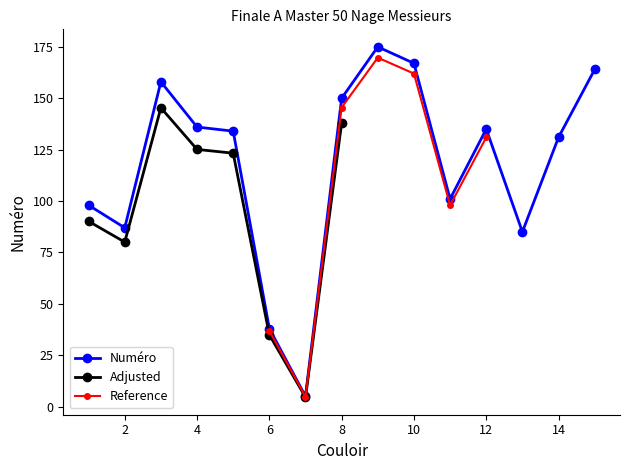

What is the maximum value shown in the chart?

175